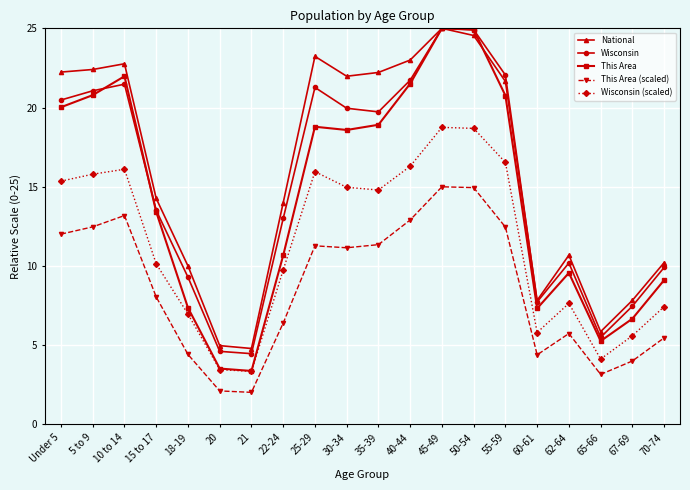

Does the chart have visible grid lines?

Yes